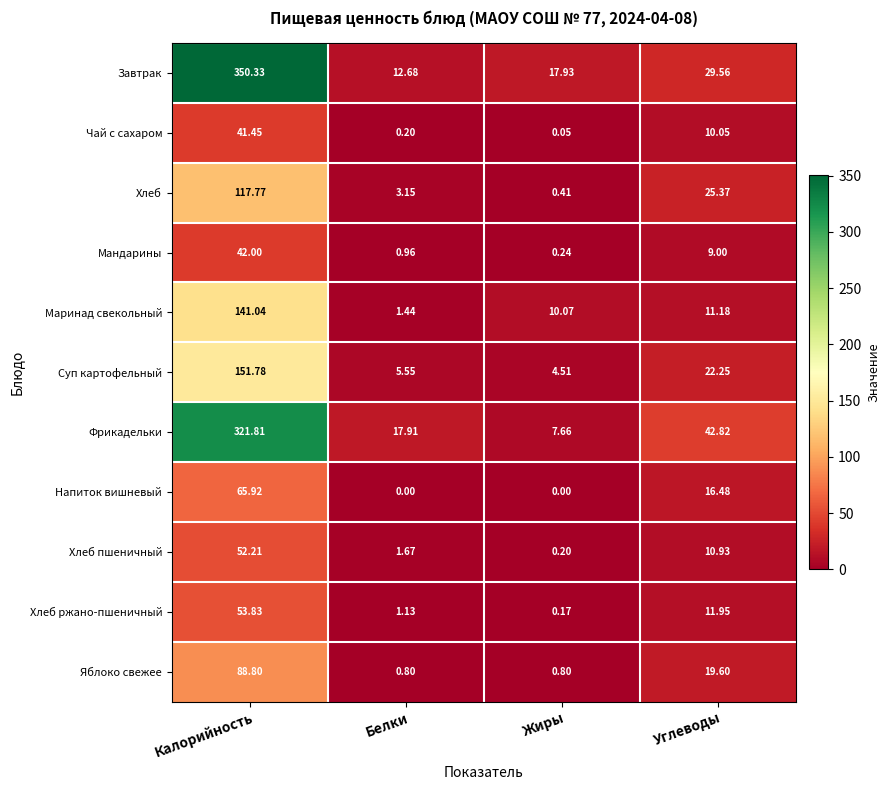

Between Белки and Углеводы, which series saw the biggest shift?

Фрикадельки